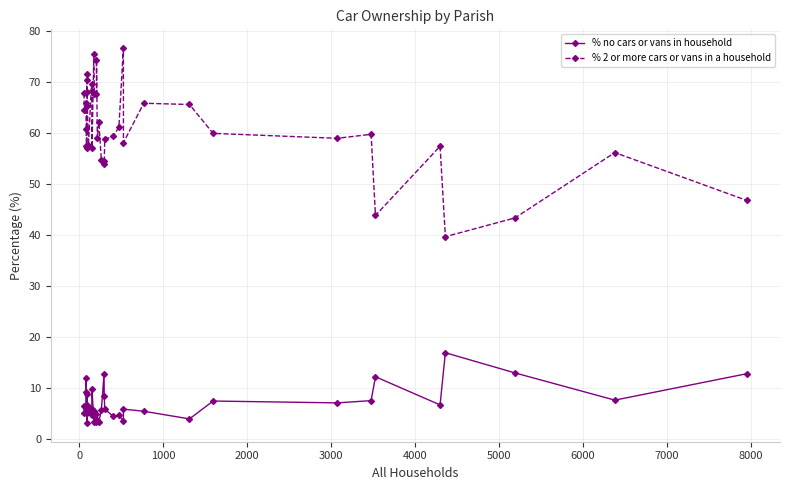

The % no cars or vans in household series shows 6.9 at 36. True or false?

False